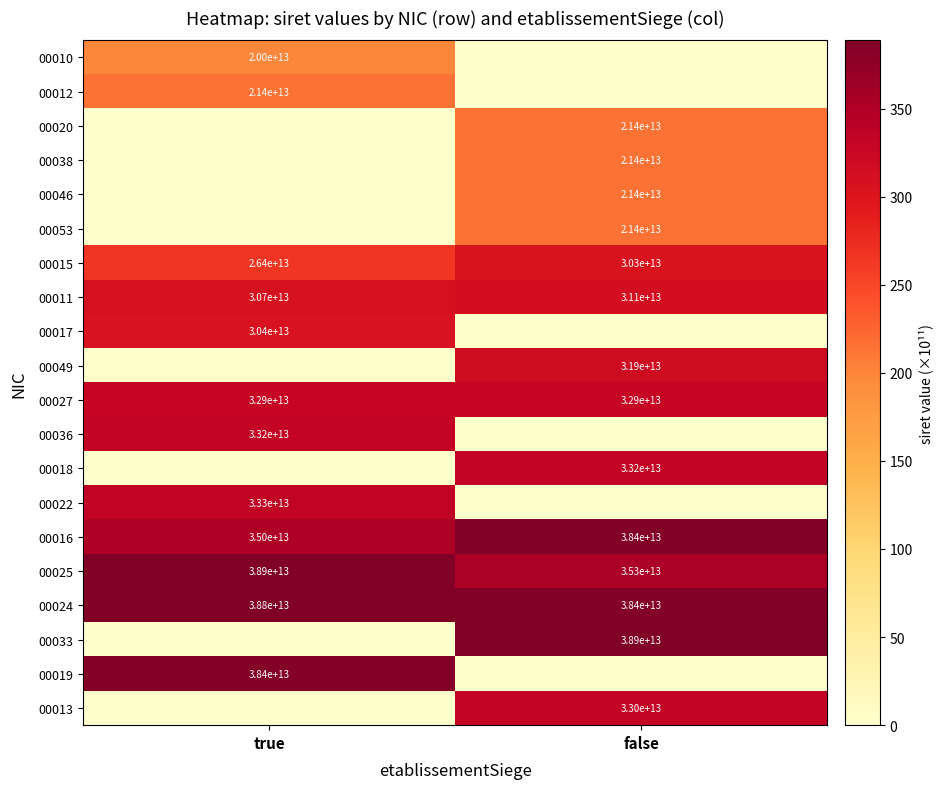

Is the value of 00036 at true greater than the value of 00033 at false?

No